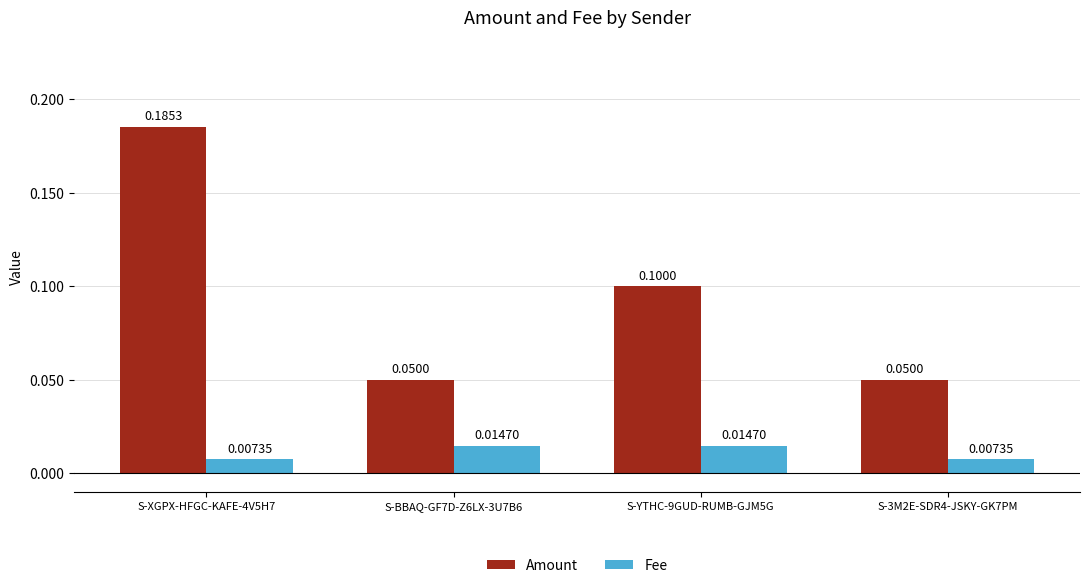

What is the total value across all series at S-BBAQ-GF7D-Z6LX-3U7B6?

0.1